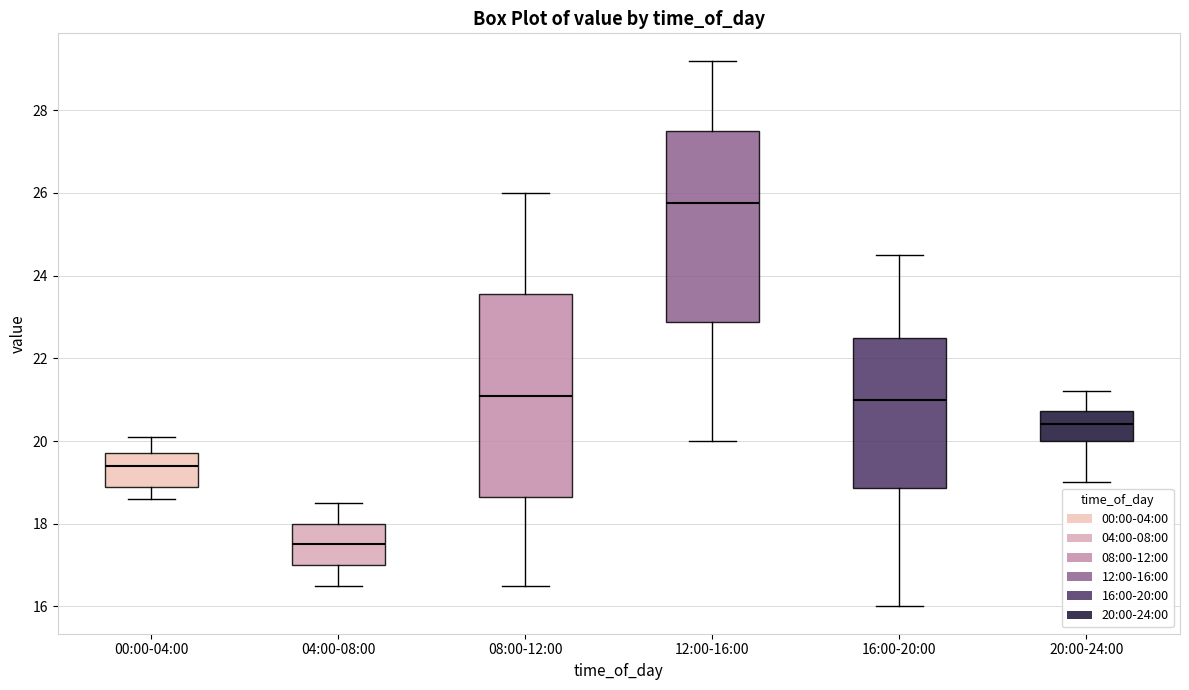

Reading left to right, read every box against the y-axis: the position of its median line, the range the box covers, and the ends of its whiskers. The values are not printed on the chart, so give them approximately, as read against the axis.

00:00-04:00: median 19.4, box 19.0 to 19.8, whiskers 18.6 to 20.2
04:00-08:00: median 17.6, box 17.0 to 18.0, whiskers 16.6 to 18.6
08:00-12:00: median 21.2, box 18.6 to 23.6, whiskers 16.6 to 26.0
12:00-16:00: median 25.8, box 22.8 to 27.6, whiskers 20.0 to 29.2
16:00-20:00: median 21.0, box 18.8 to 22.6, whiskers 16.0 to 24.6
20:00-24:00: median 20.4, box 20.0 to 20.8, whiskers 19.0 to 21.2